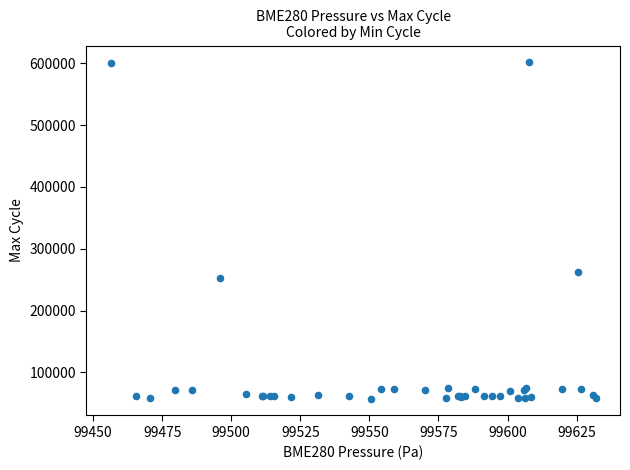

What Y value in the scatter plot is closest to 329563?

262084